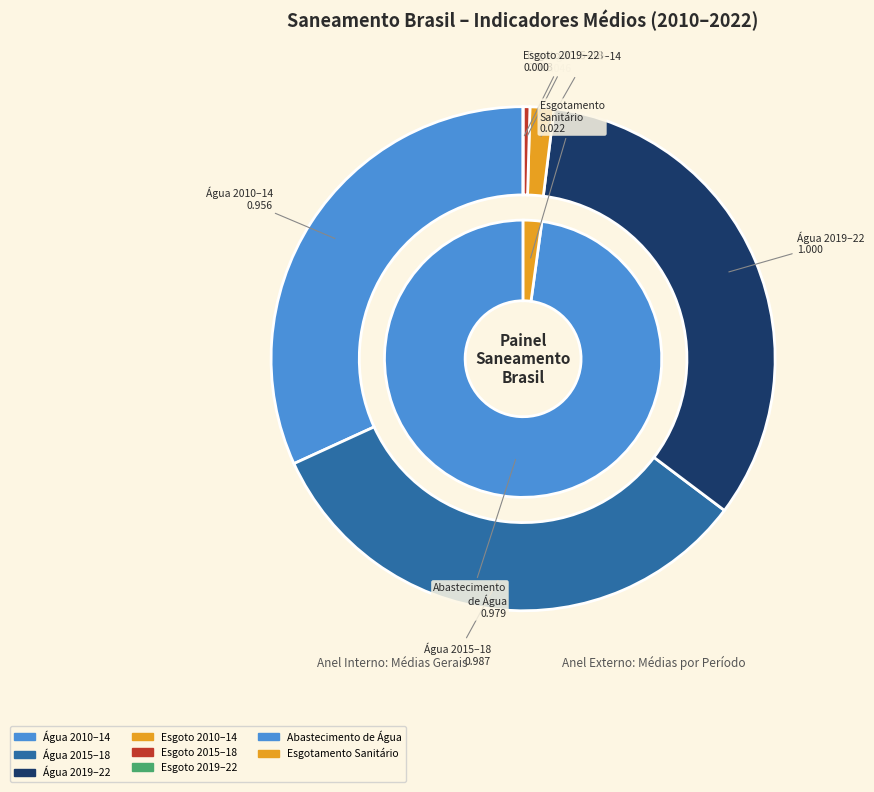

Which series changed the most between 2017 and 2020?

Parcela com abastecimento de água